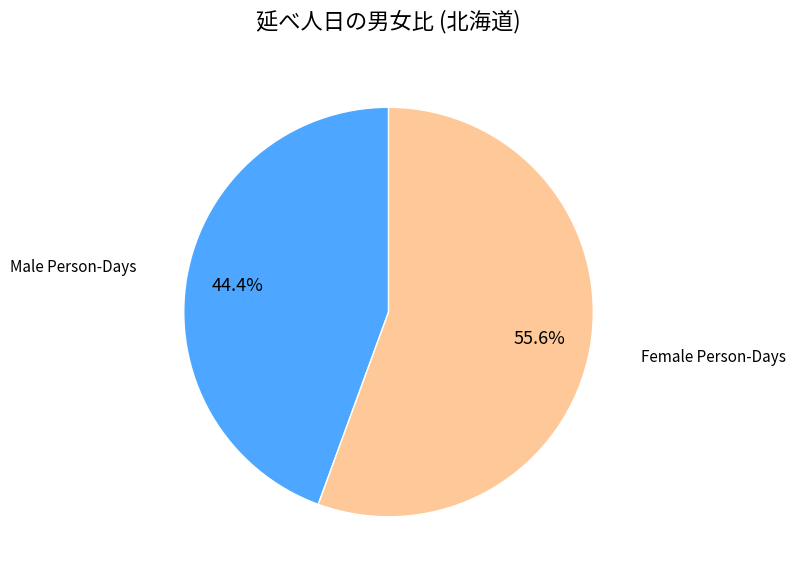

What is the largest slice in the pie chart?

Female Person-Days